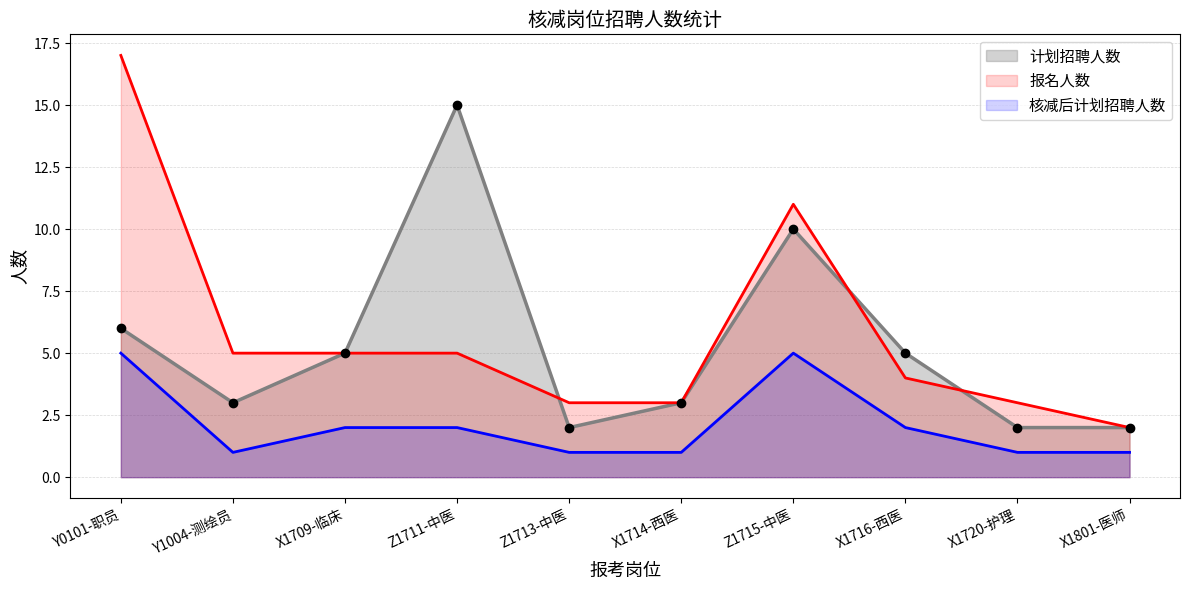

True or false: 核减后计划招聘人数 and 报名人数 intersect in this chart.

False